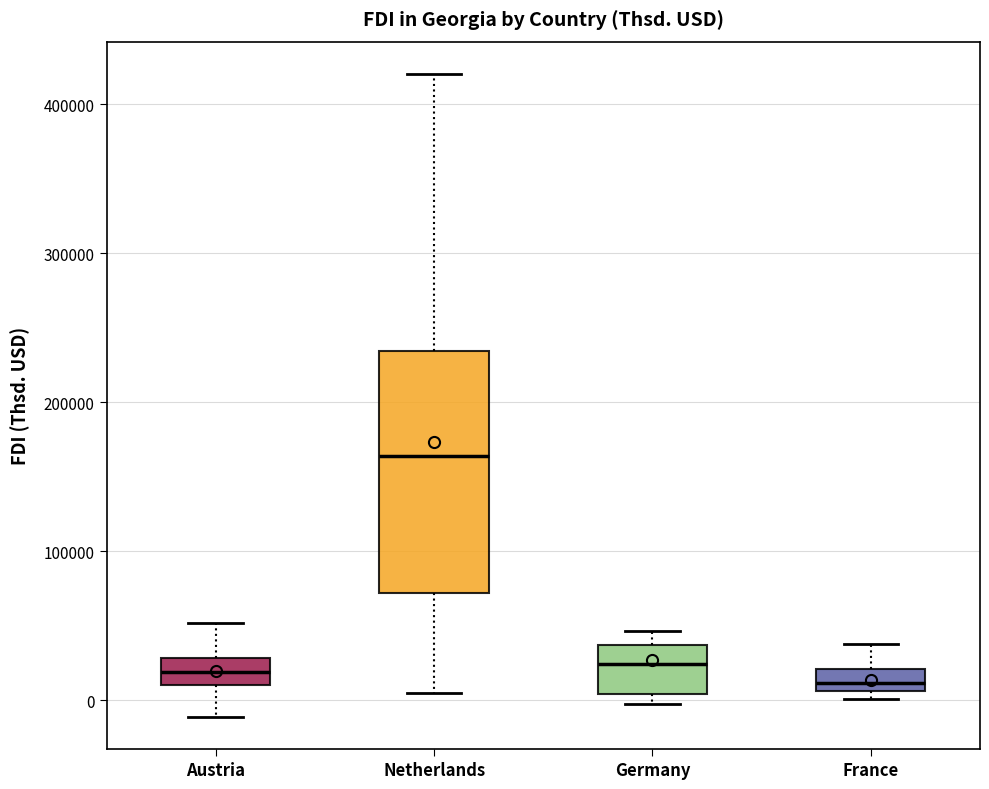

Which box is the tallest, from its lower edge to its upper edge?

Netherlands